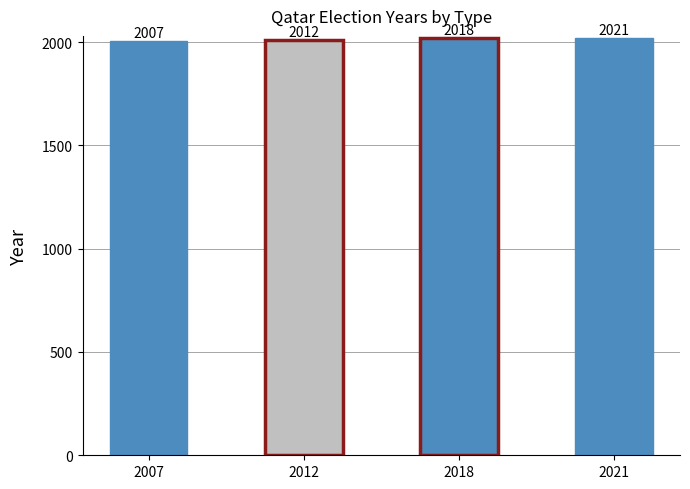

Count the values in the range 2012 to 2021.

3